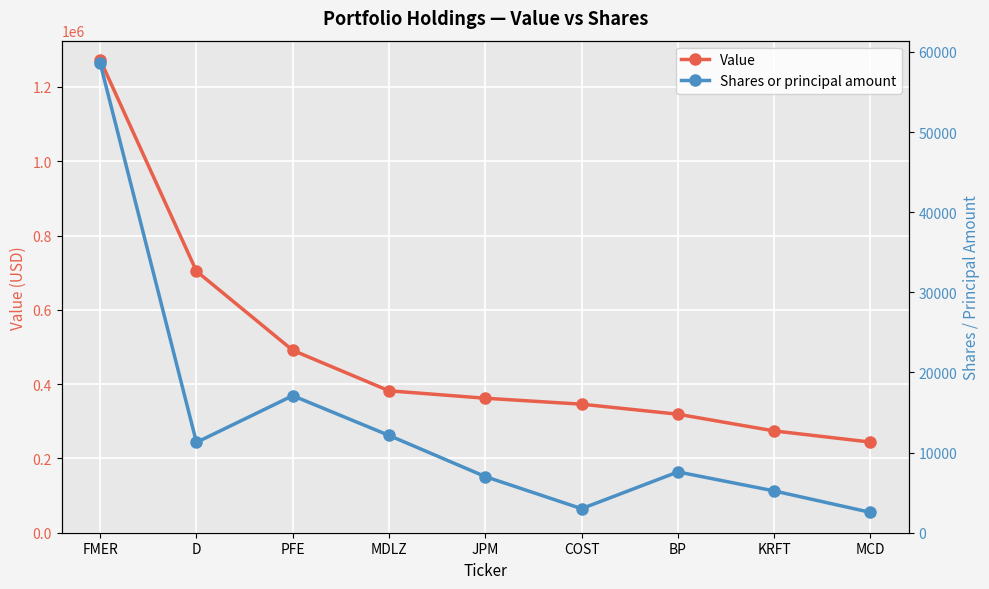

What is the value of the Shares or principal amount point at the 2nd from the left?

11272